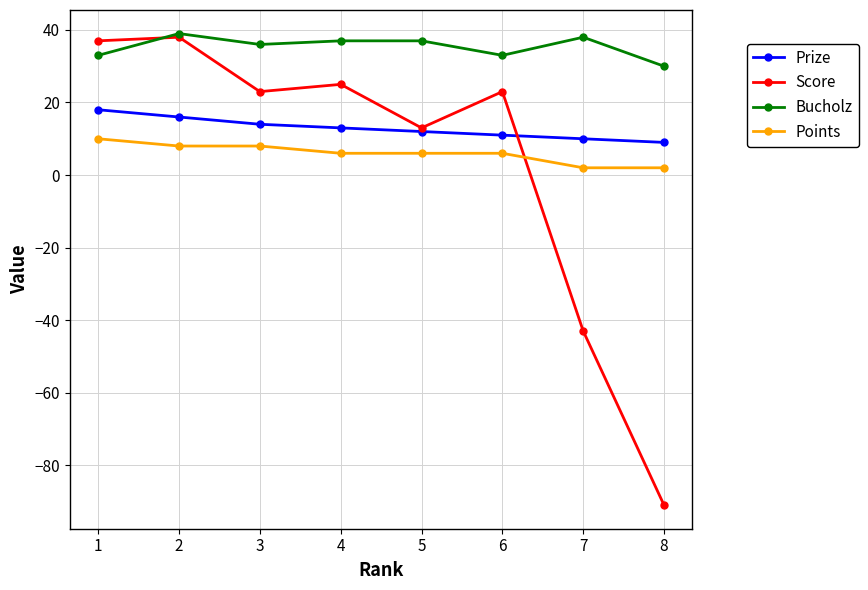

At which label does Bucholz reach its minimum?

8